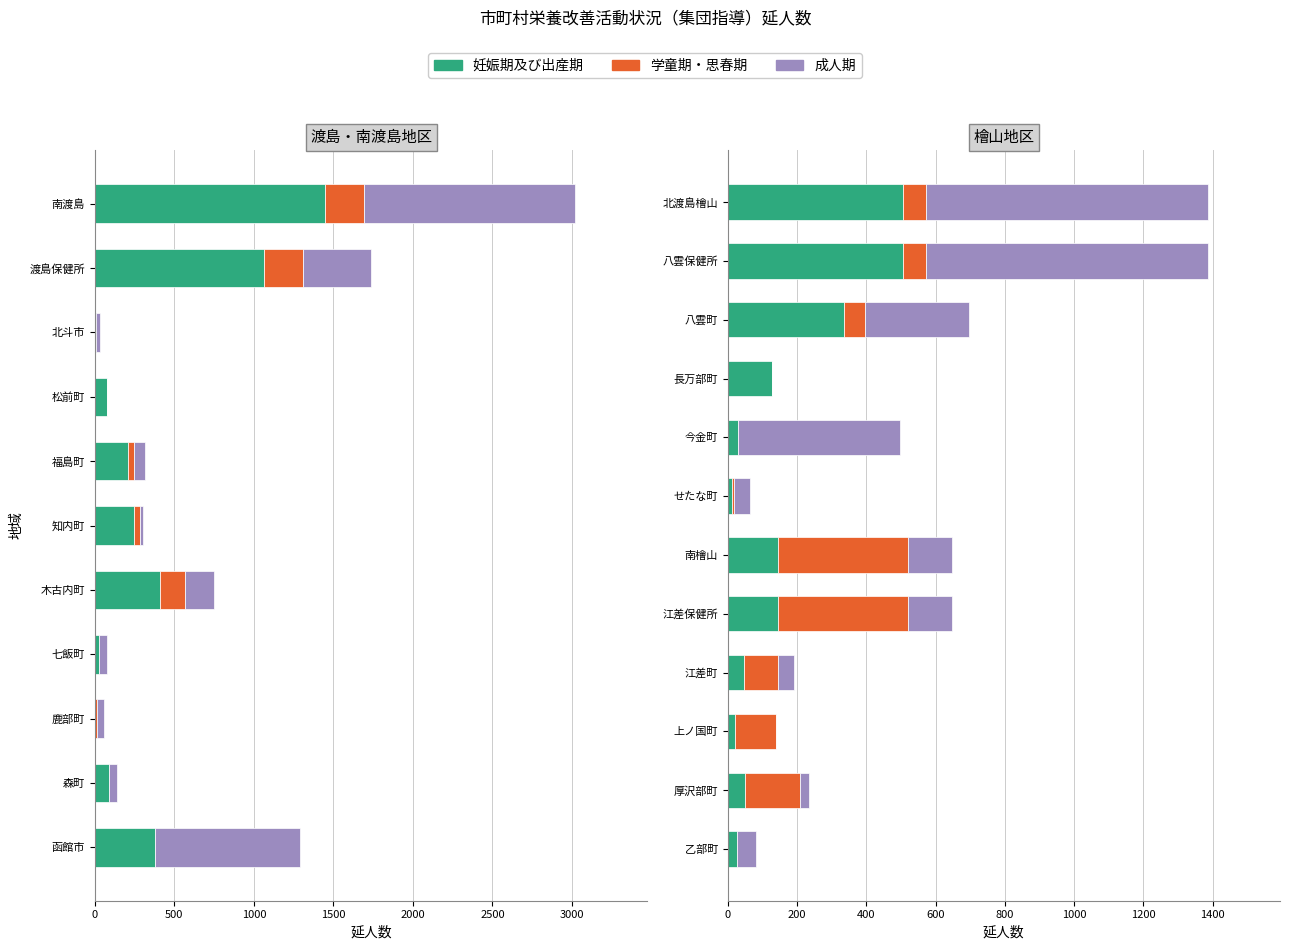

Which series has the largest total across all categories?

成人期